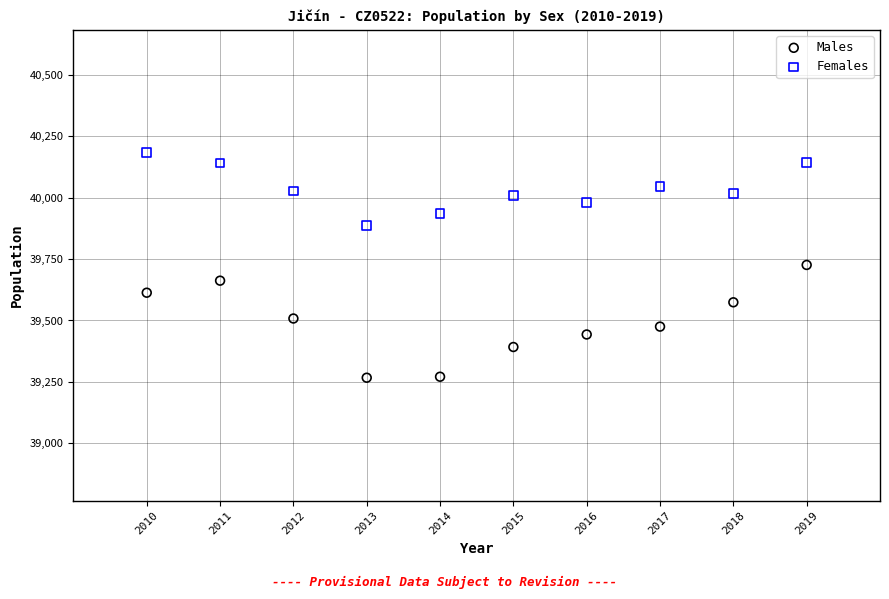

Across all data points, what is the range of Y values (max minus min)?

916